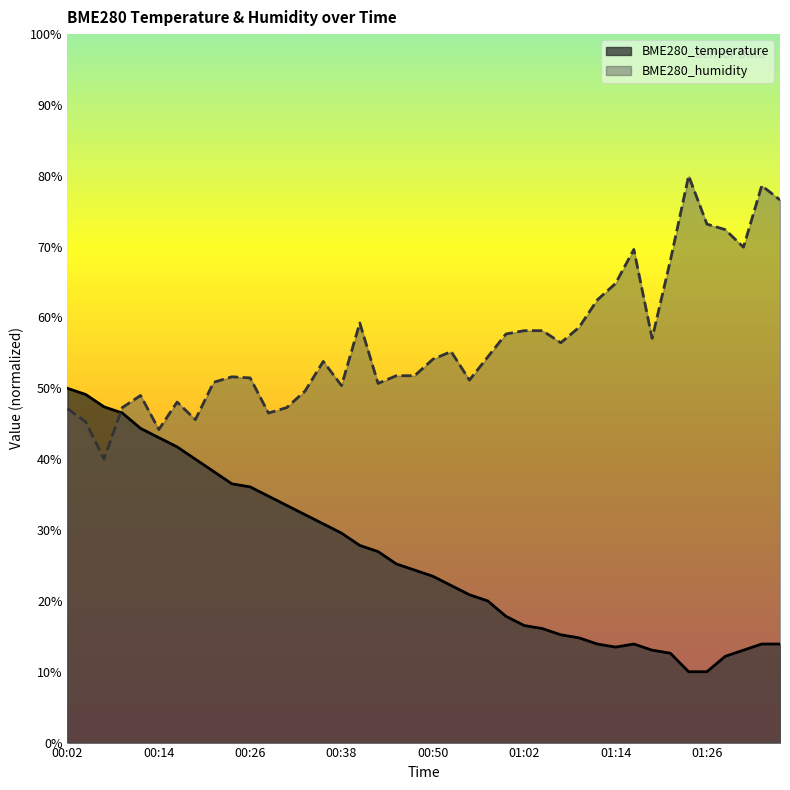

Reading left to right, extract all data points from this chart.

BME280_temperature: 50.0	49.1	47.4	46.5	44.3	43.0	41.7	40.0	38.3	36.5	36.1	34.8	33.5	32.2	30.9	29.6	27.8	27.0	25.2	24.3	23.5	22.2	20.9	20.0	17.8	16.5	16.1	15.2	14.8	13.9	13.5	13.9	13.0	12.6	10.0	10.0	12.2	13.0	13.9	13.9
BME280_humidity: 47.1	45.3	40.0	47.3	49.0	44.2	48.1	45.6	50.9	51.6	51.5	46.5	47.3	49.6	53.8	50.4	59.2	50.7	51.8	51.8	54.1	55.2	51.2	54.4	57.7	58.1	58.1	56.4	58.6	62.5	64.8	69.6	57.1	68.1	80.0	73.2	72.4	69.9	78.6	76.6